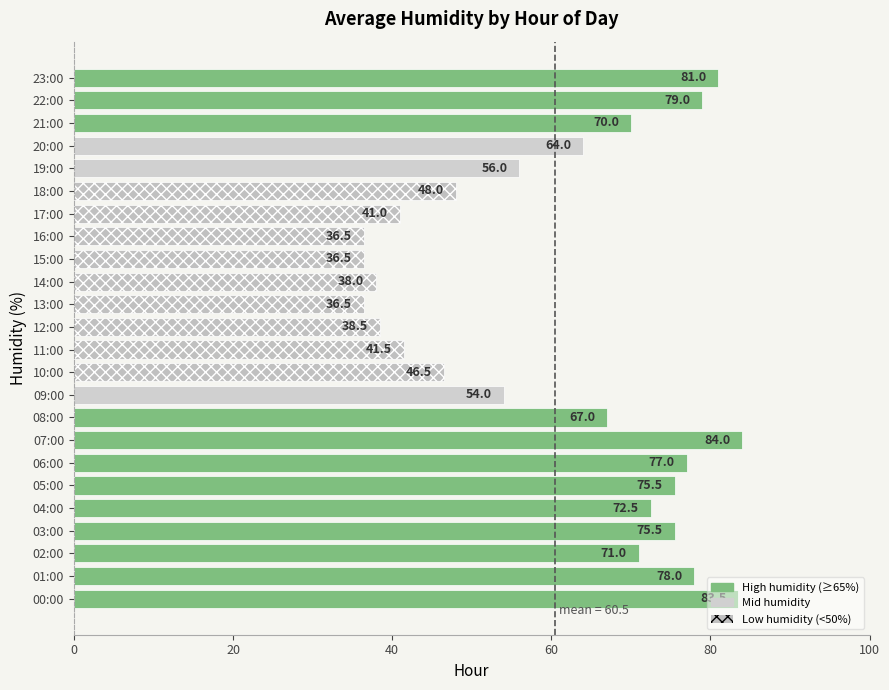

Between 20:00 and 05:00, which is larger?

05:00